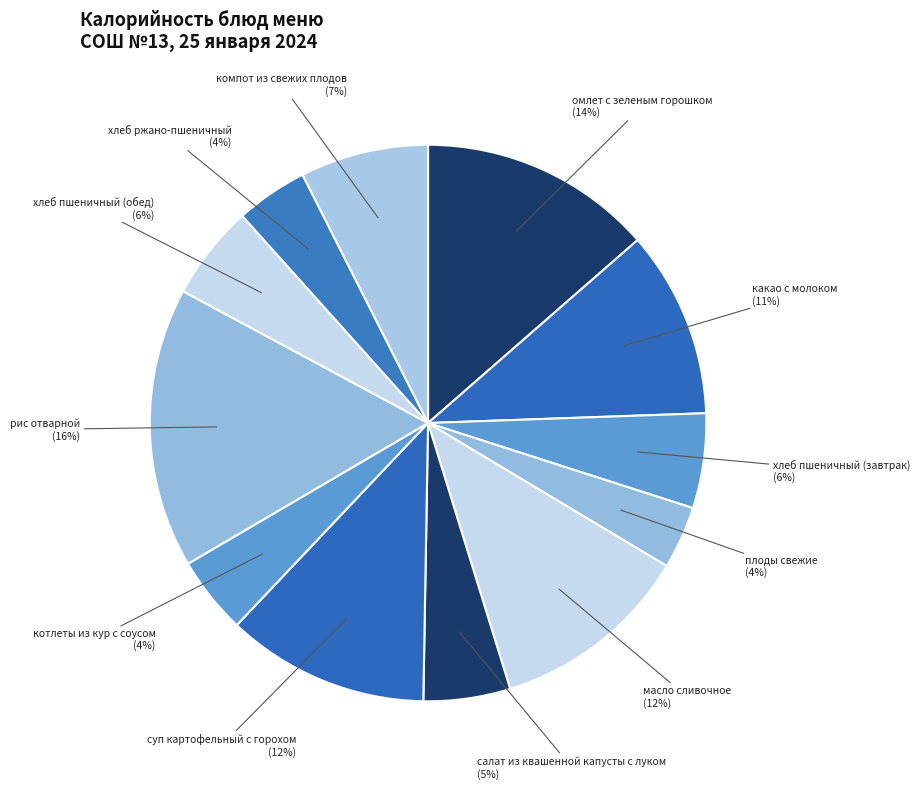

Which slice is the largest?

рис отварной